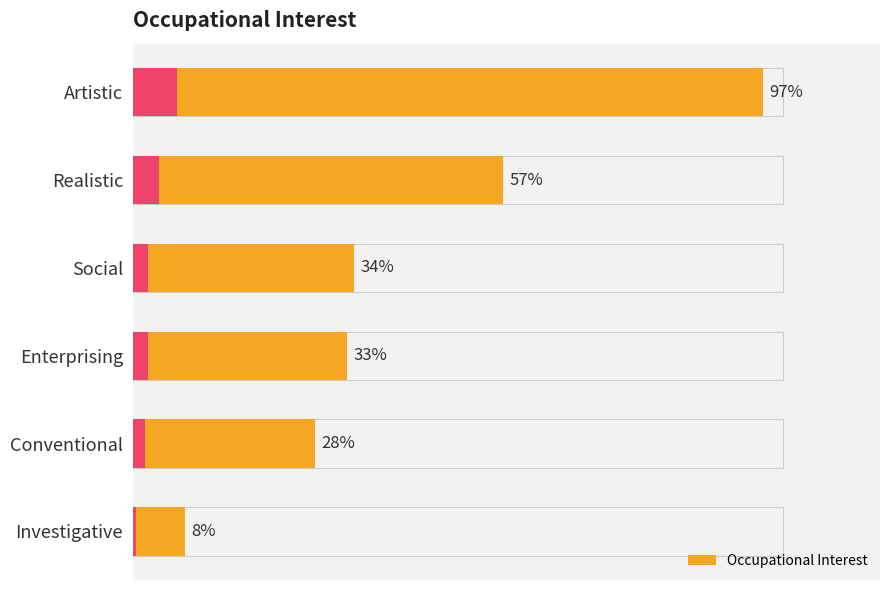

What is the minimum value shown in the chart?

8